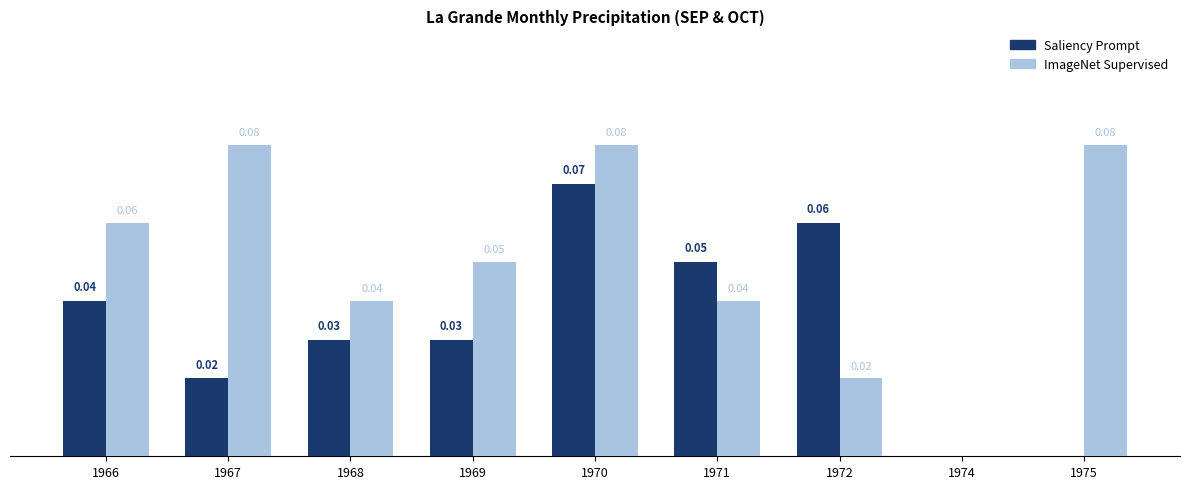

Which series has the largest total across all categories?

ImageNet Supervised